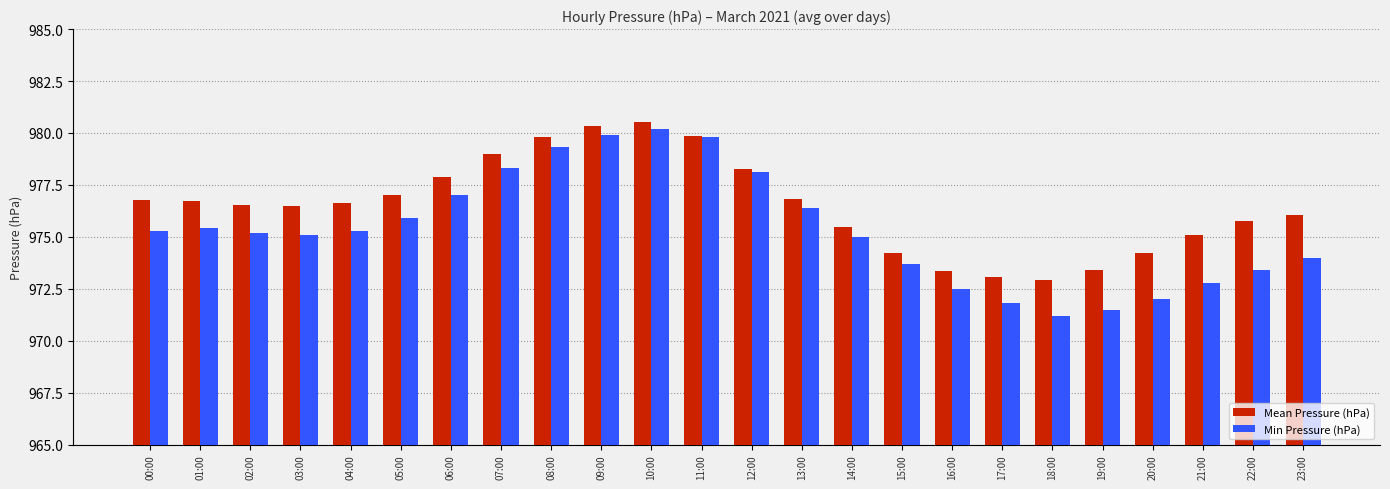

What is the sum of all Mean Pressure (hPa) values?

23436.1